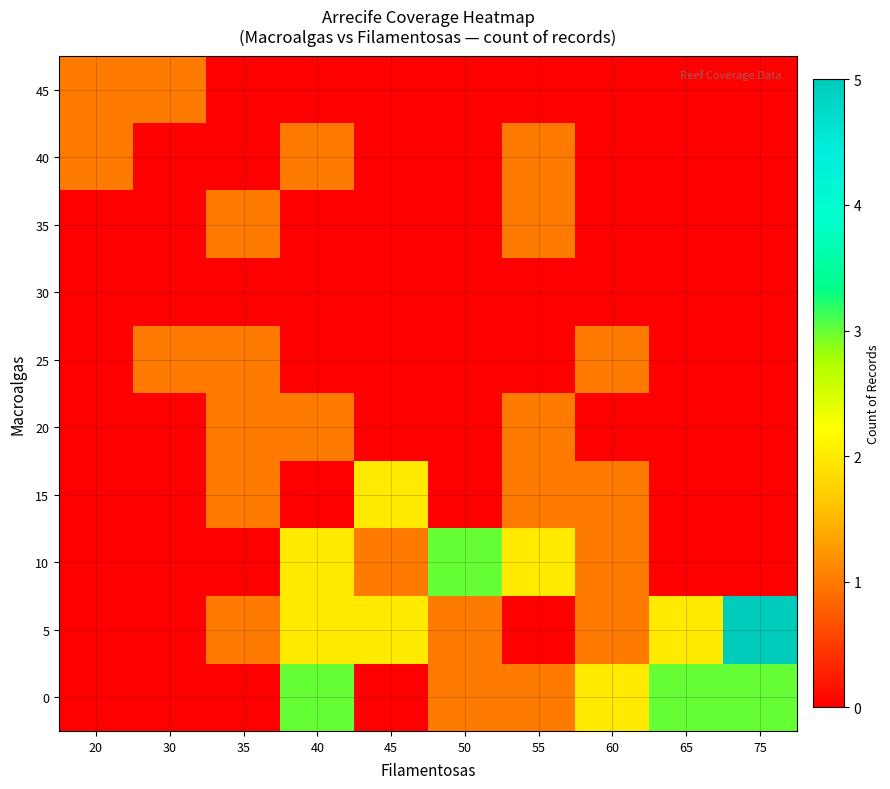

What is the difference between the highest and lowest values at 45?

2